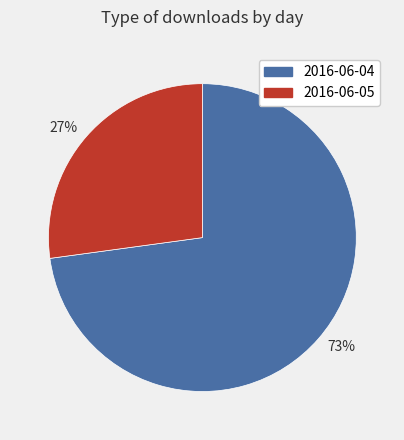

To the nearest percent, what is the difference between the 27% and 73% slice percentages?

46%